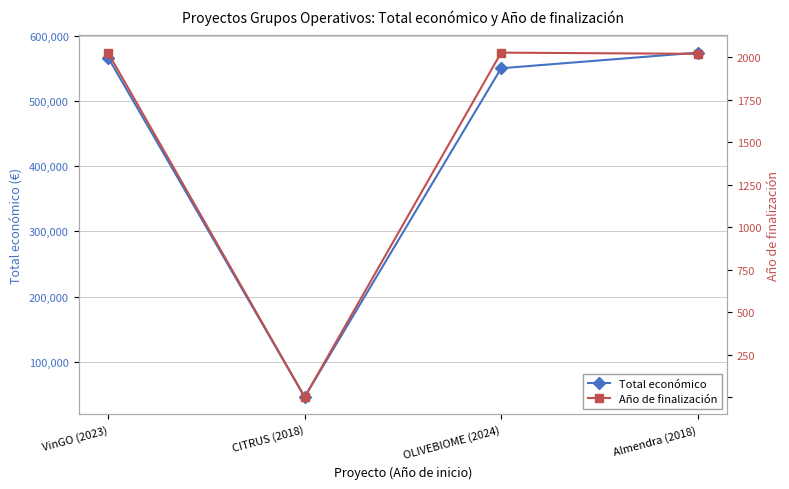

Where is the first local minimum for Total económico?

CITRUS (2018)